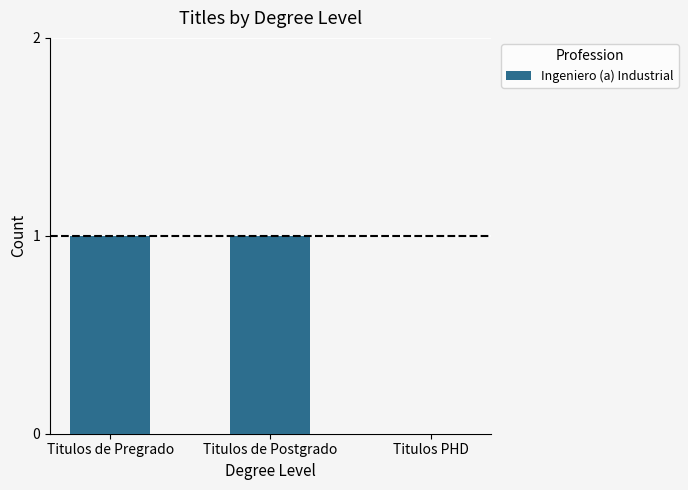

How many data points does each series have?

3